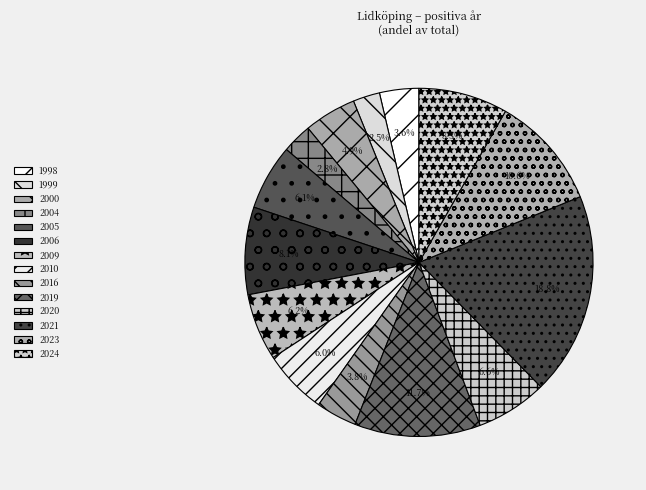

How many slices are in this pie chart?

14